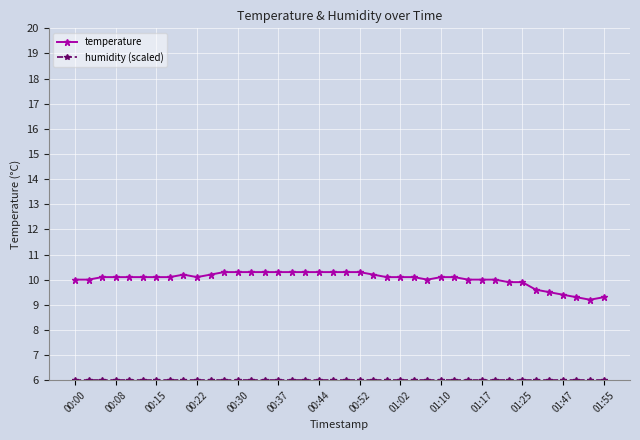

At how many categories does at least one series exceed 7?

40